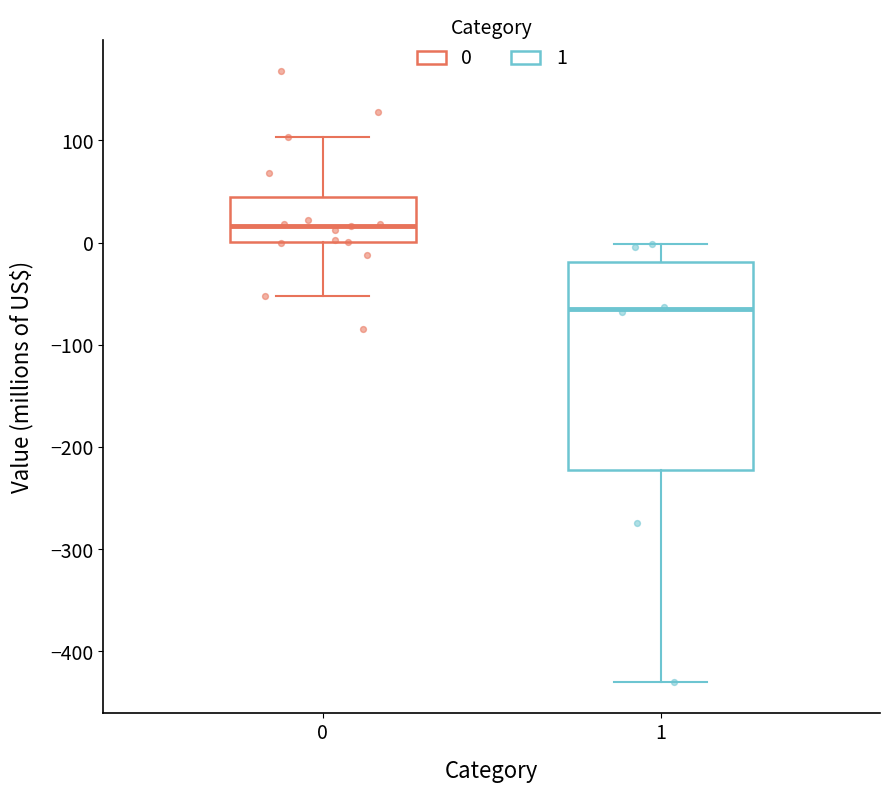

Where is the upper edge of the box at x = 0 on the y-axis? The values are not printed on the chart, so give them approximately, as read against the axis.

50